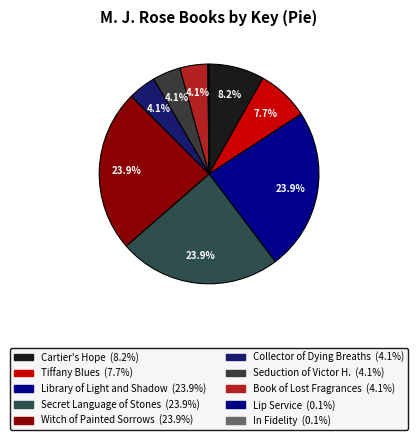

How many slices are in this pie chart?

10